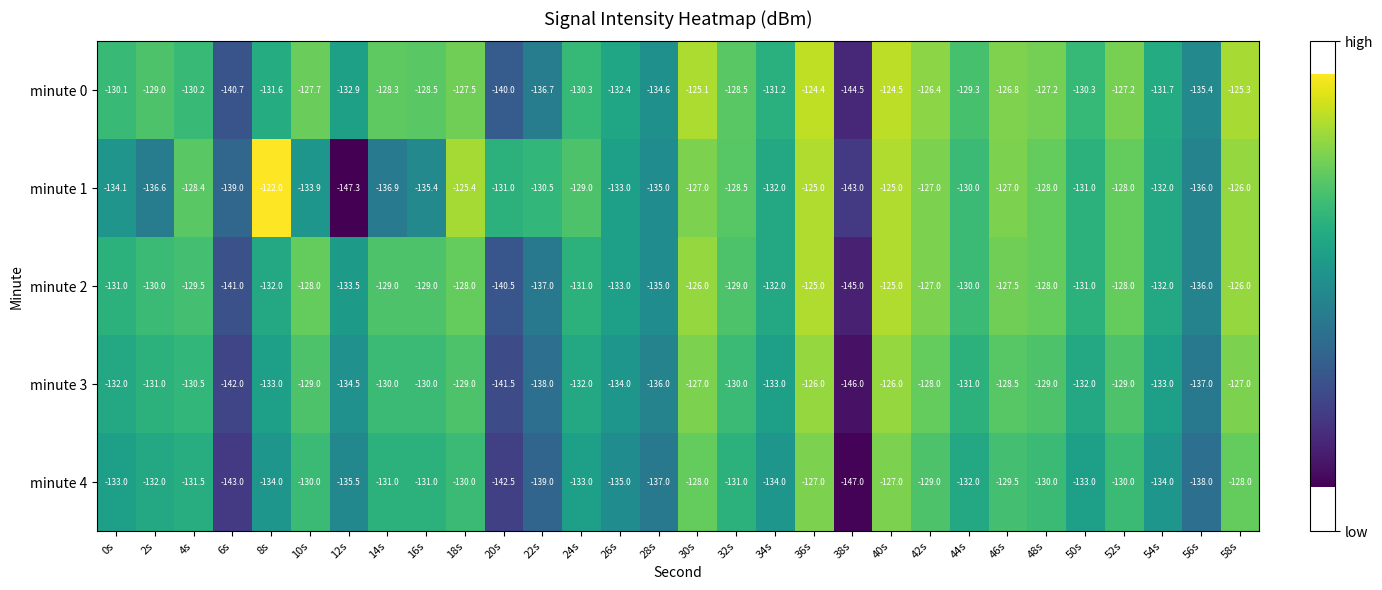

What is the greatest value displayed?

-122.0